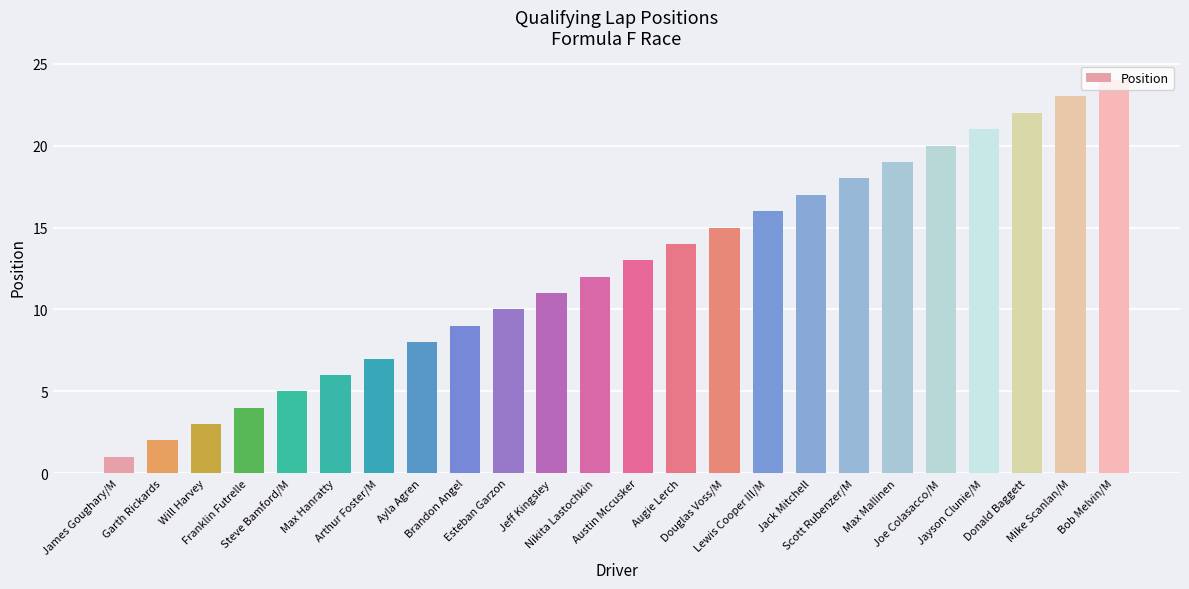

Where is the data nearest to the value 12?

Nikita Lastochkin